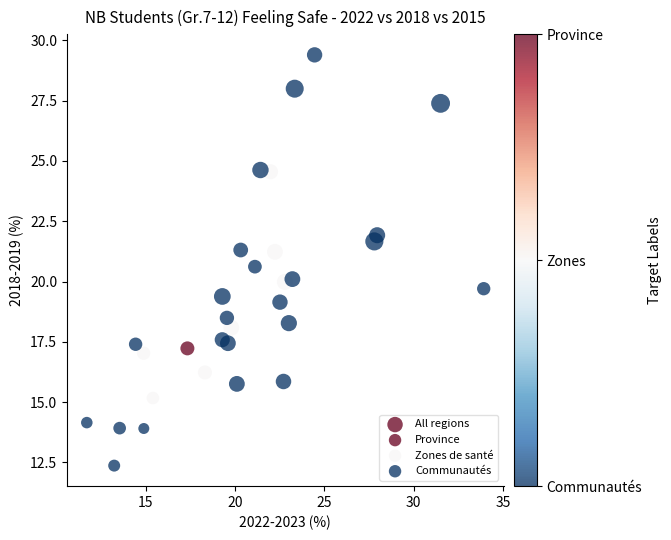

What is the range of Y values (max minus min)?

17.0